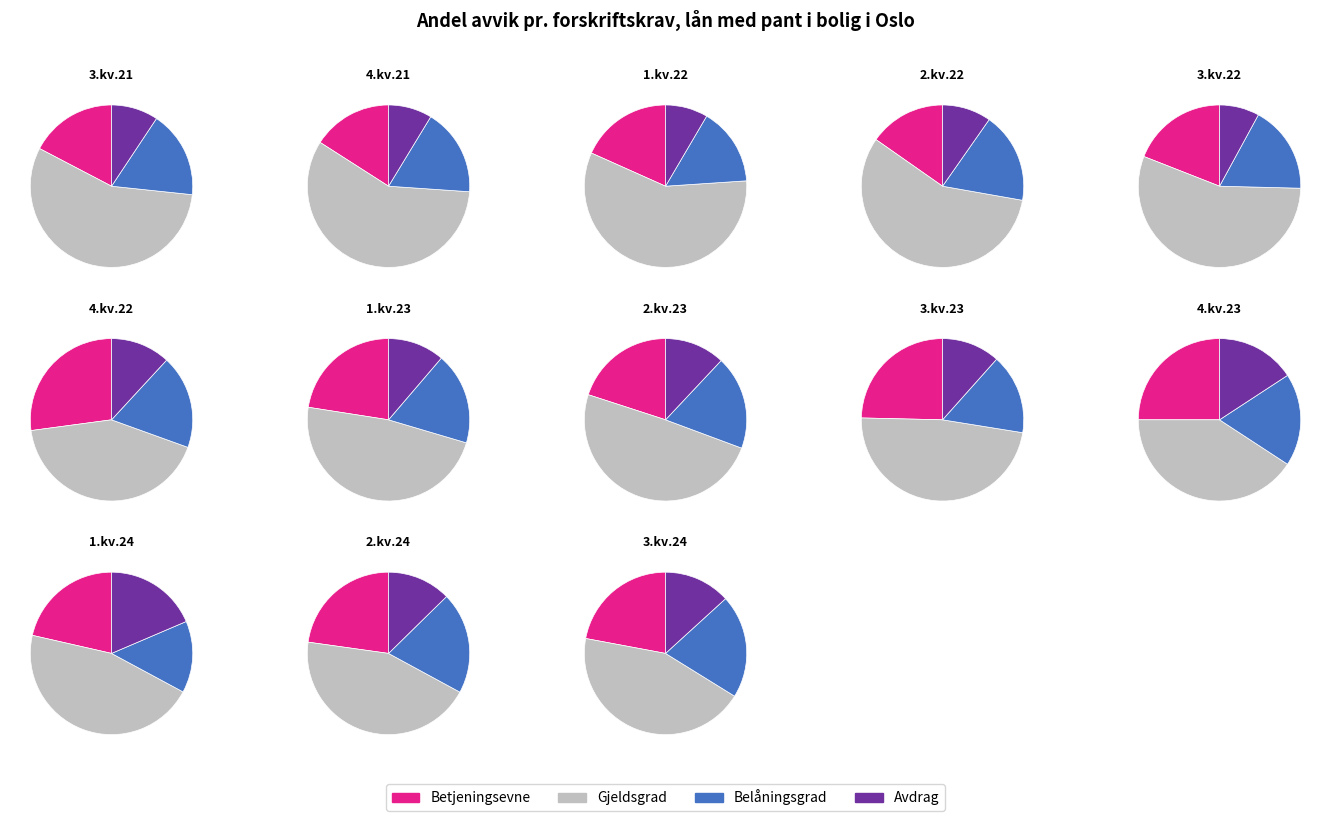

To the nearest percent, what is the difference between the 4.kv.23 and 2.kv.22 slice percentages?

4%